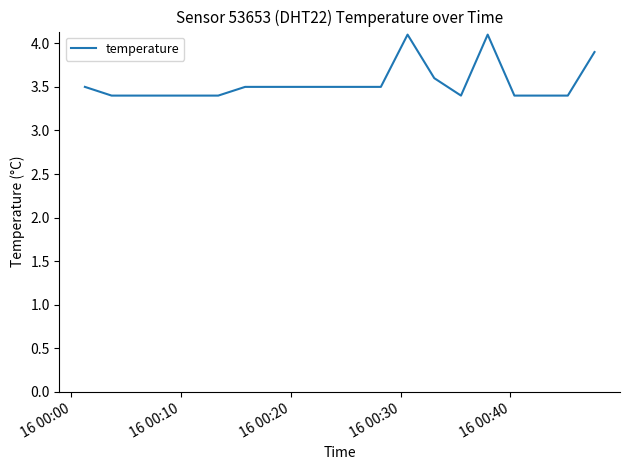

Does the chart have visible grid lines?

No